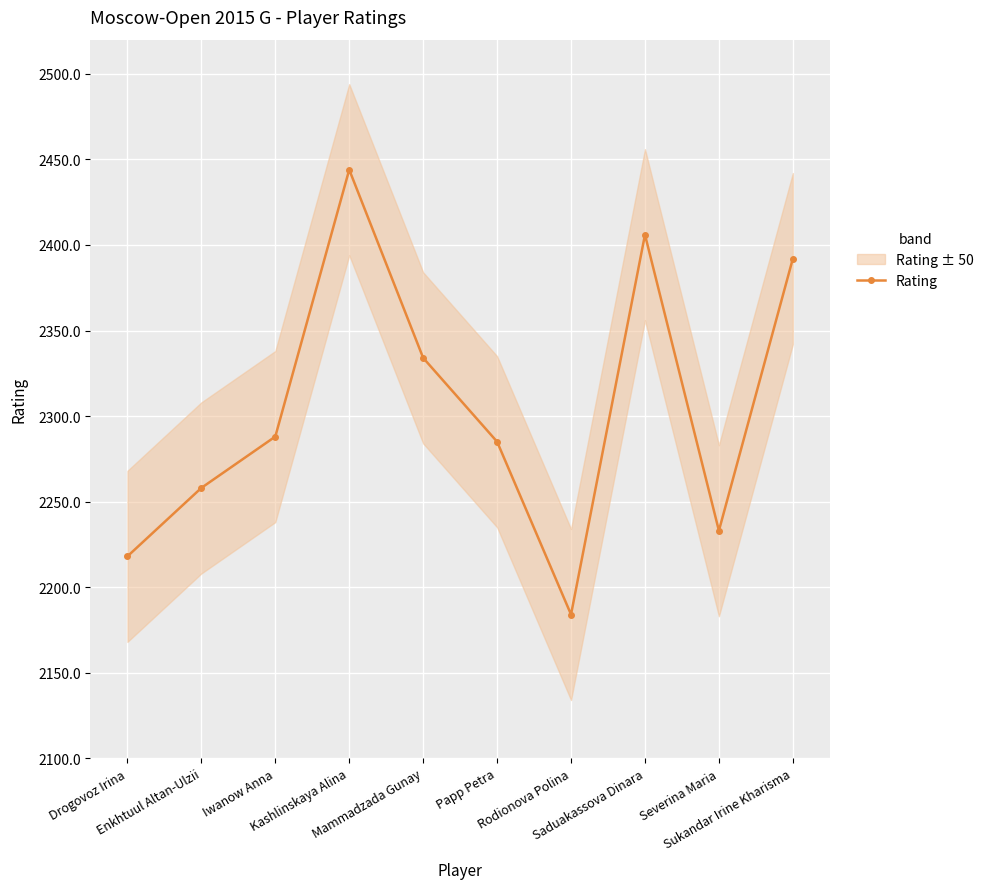

Does the chart display data point markers on the line(s)?

Yes